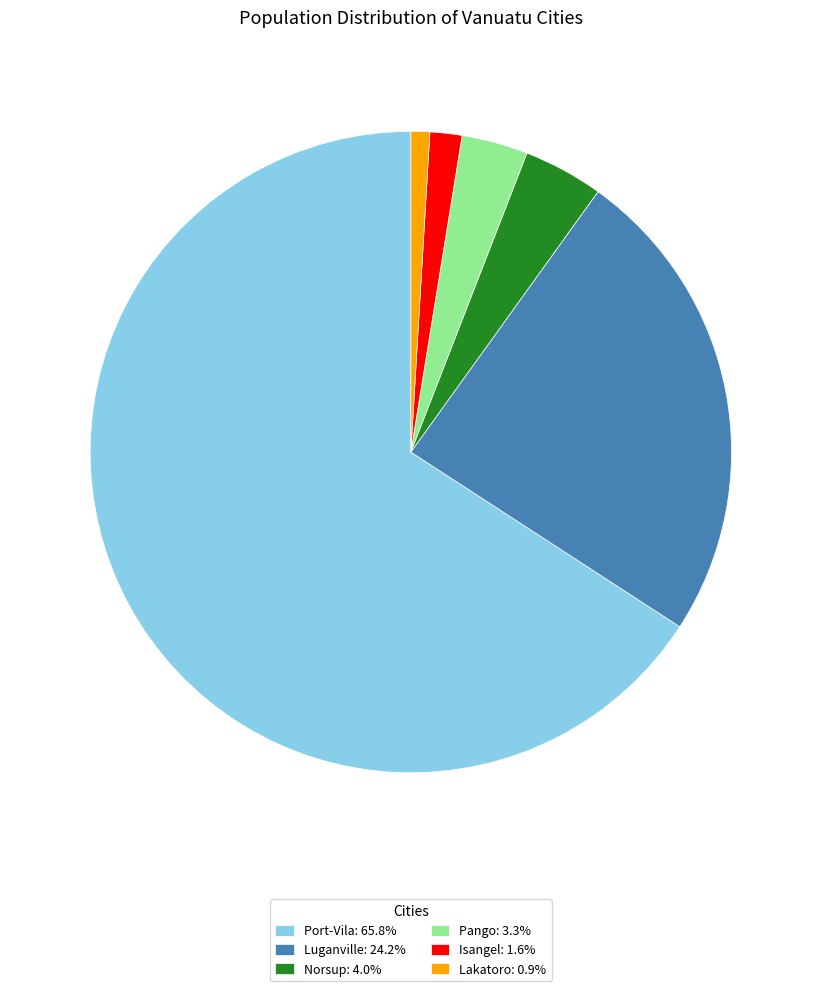

Do Lakatoro and Luganville together represent more than half of the pie?

No